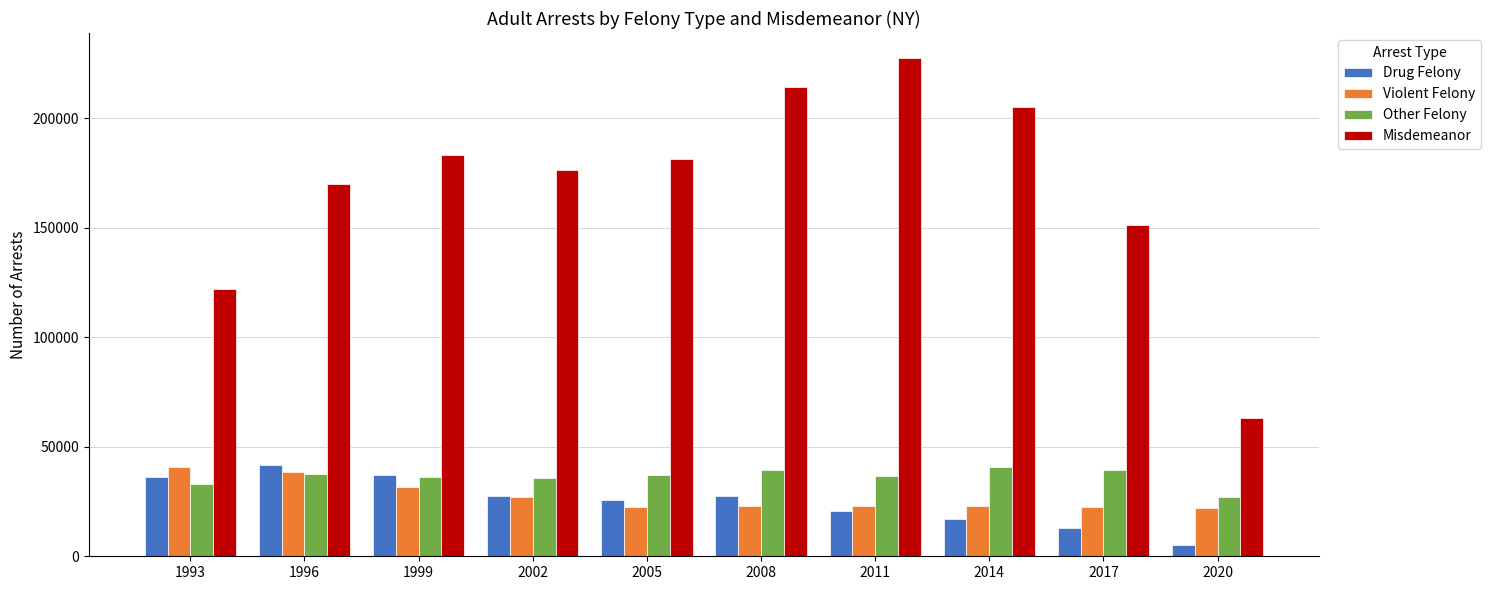

The value of Misdemeanor at 2011 is 98308. True or false?

False